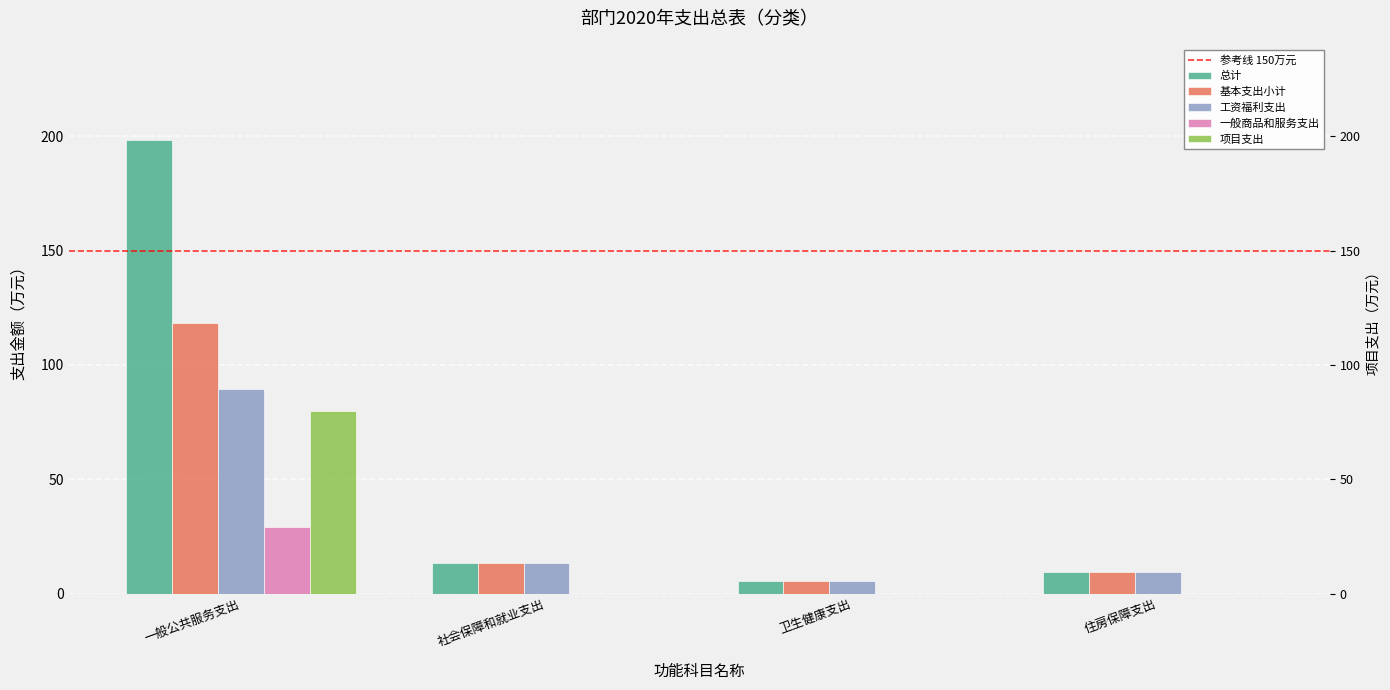

The 项目支出 series shows 33.1 at 社会保障和就业支出. True or false?

False